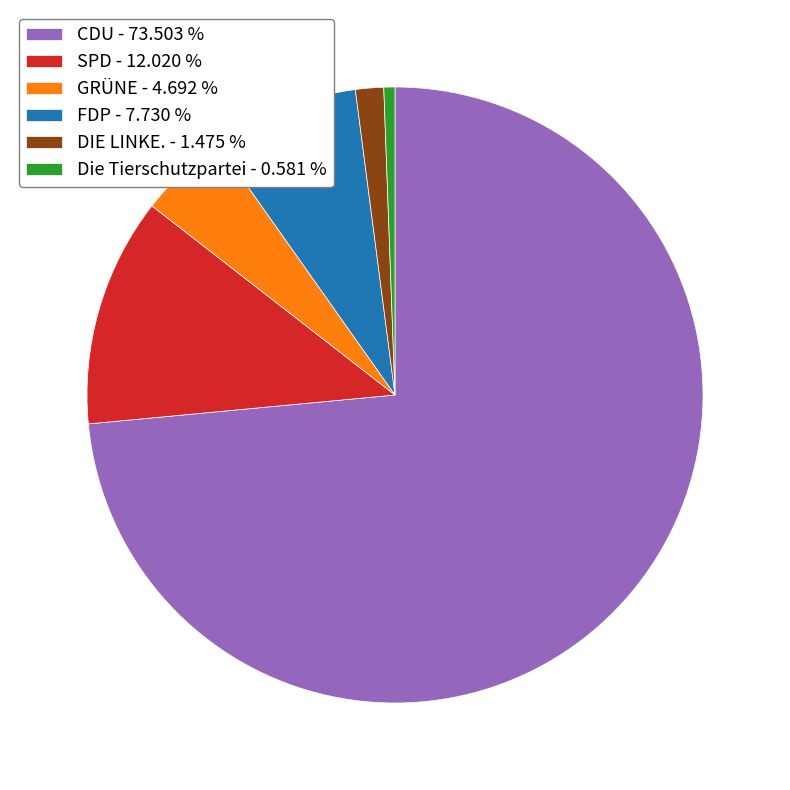

Is the sum of CDU - 73.503 % and Die Tierschutzpartei - 0.581 % greater than half?

Yes